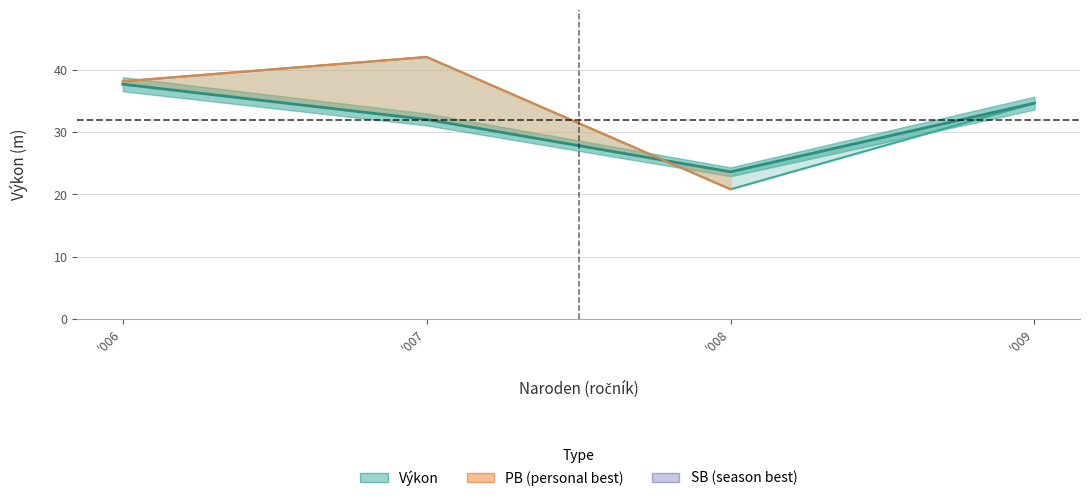

At which label is the value closest to 30?

'007